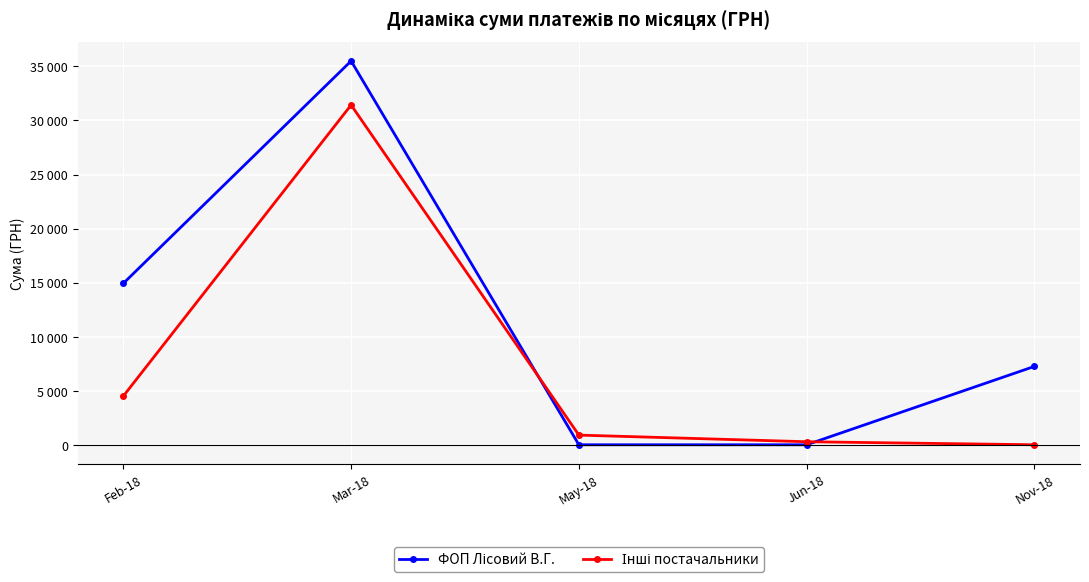

At which category is the sum across all series the highest?

Mar-18